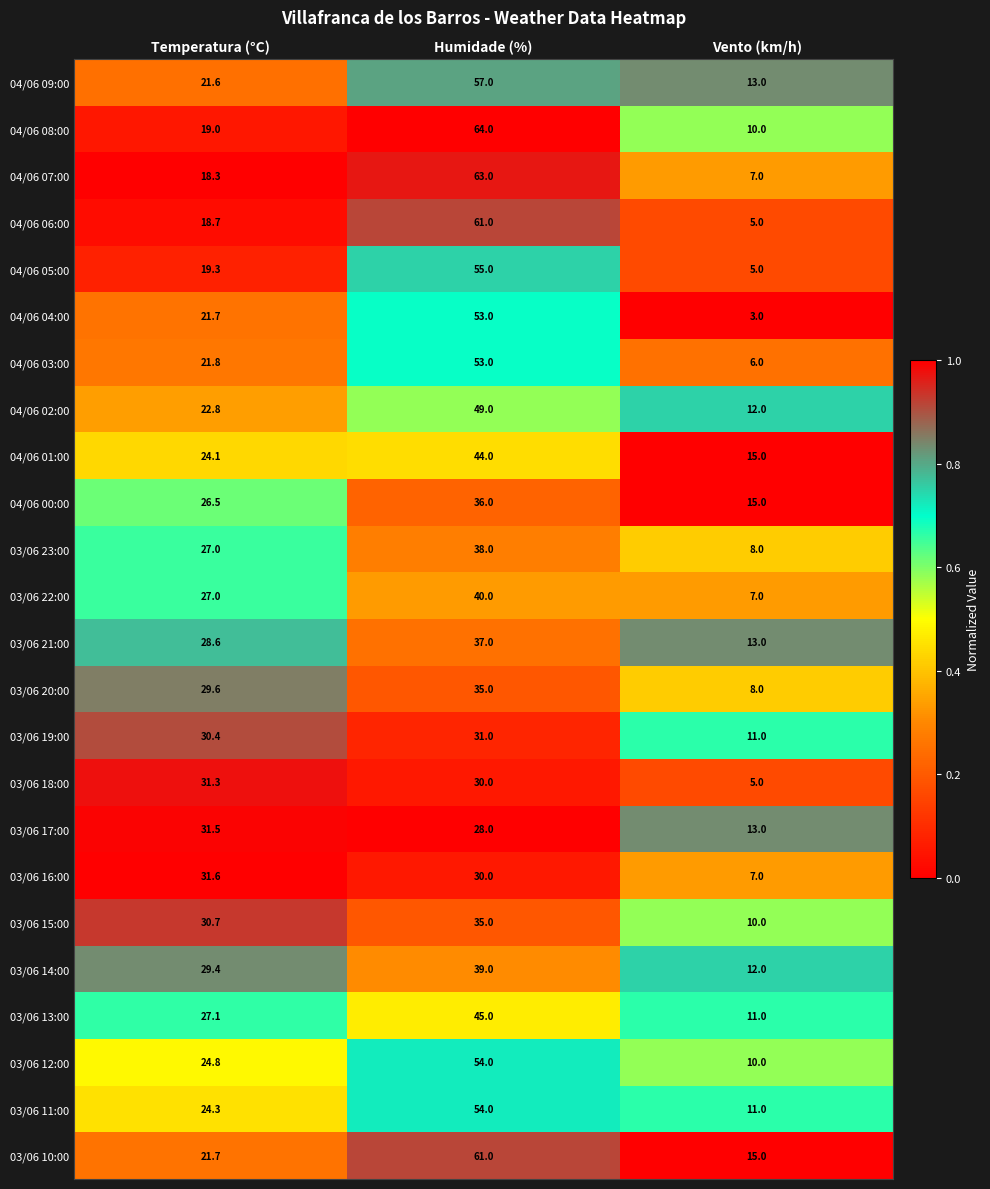

What is the greatest value displayed?

64.0